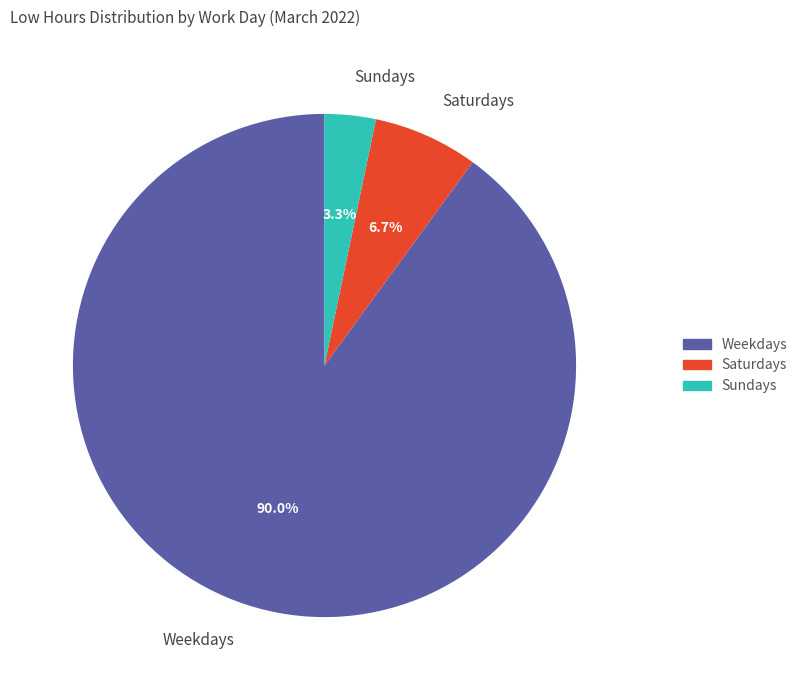

Which slice represents more than half of the pie?

Weekdays